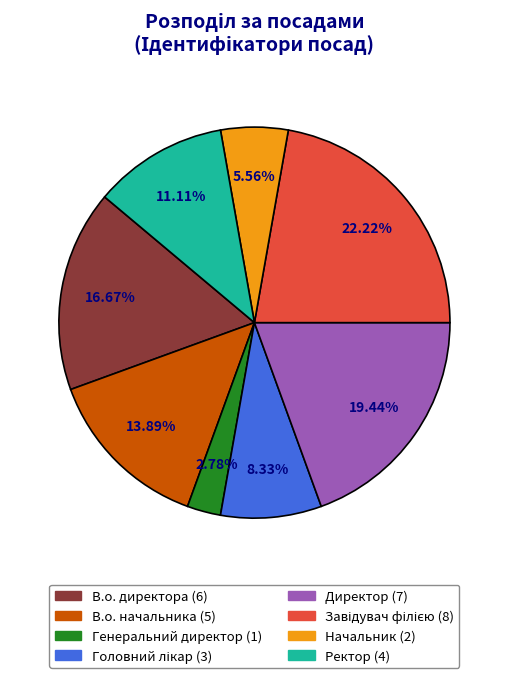

How many segments does this pie chart have?

8